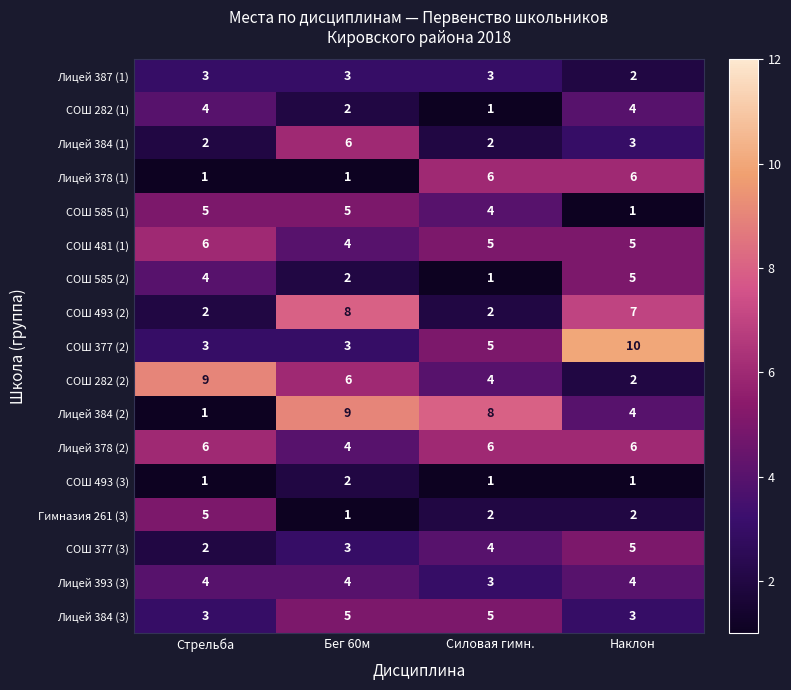

List the labels in order of СОШ 585 (2) value, smallest first.

Силовая гимн., Бег 60м, Стрельба, Наклон